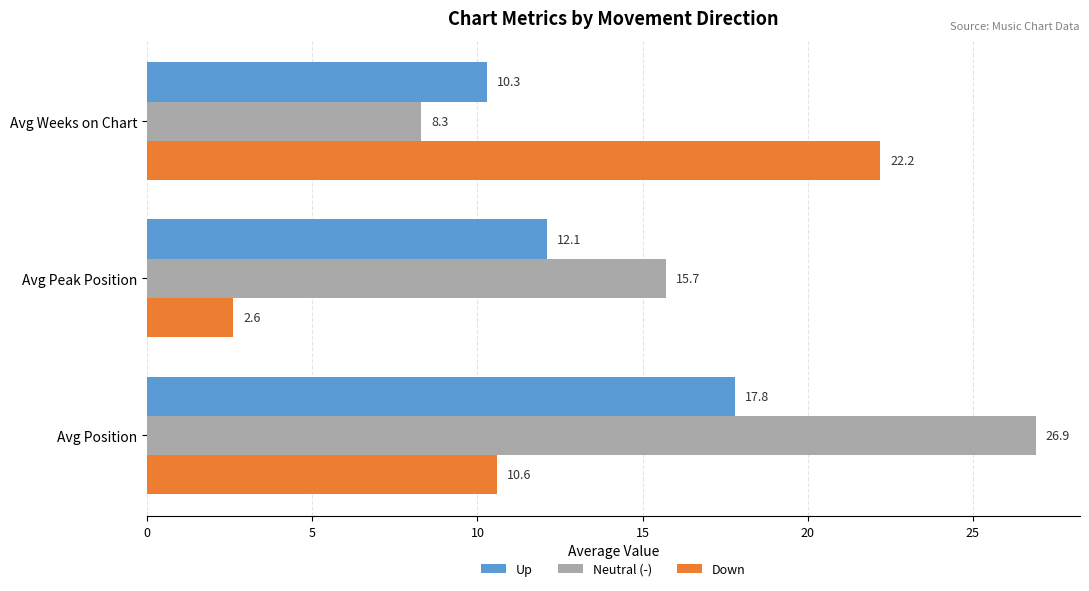

What is the spread (max minus min) of values at Avg Position?

16.3